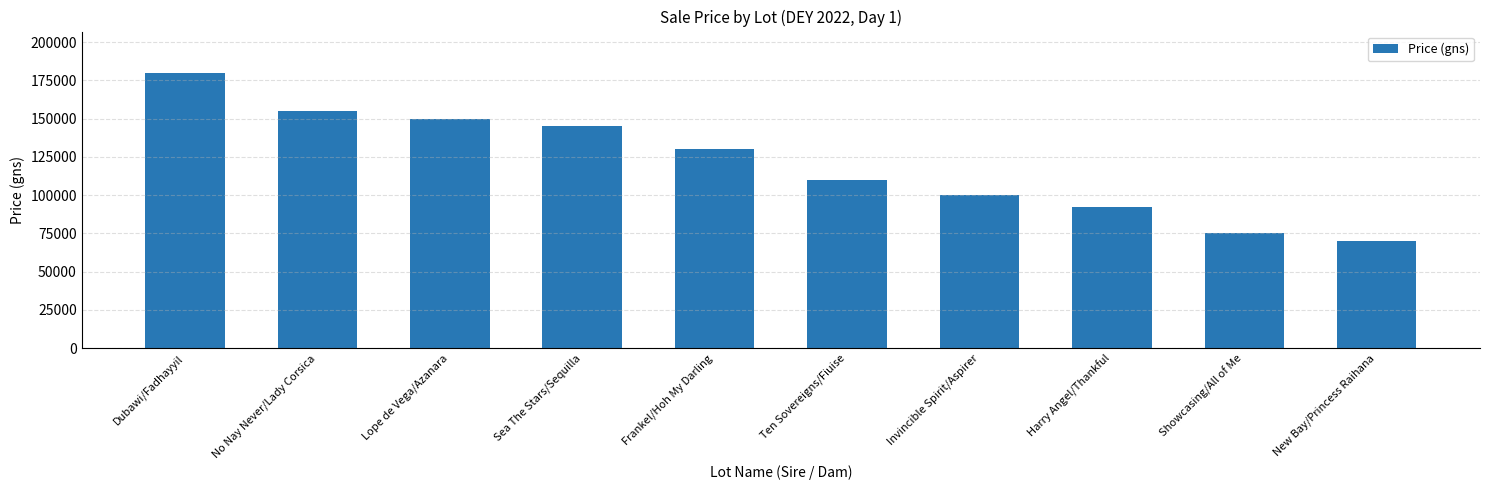

How many data points are less than 130000?

5